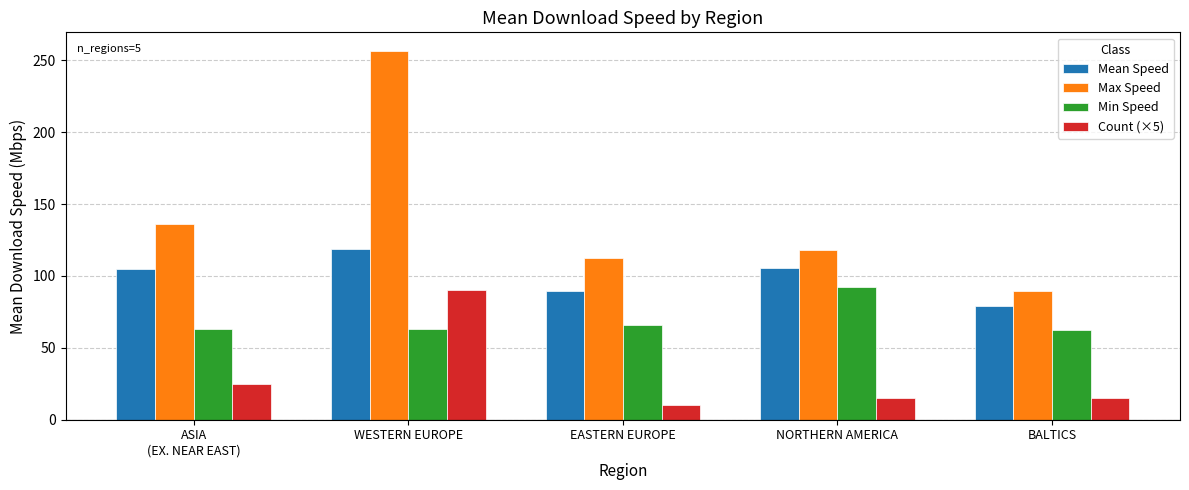

Which series has the widest spread of values?

Max Speed